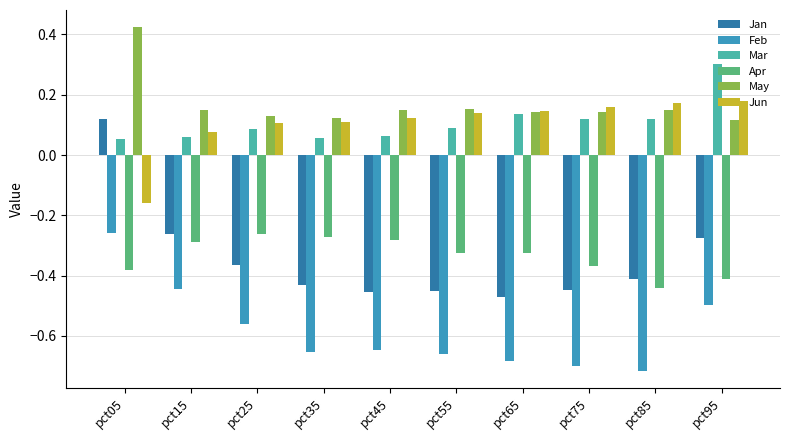

What is the sum of all Mar values?

1.1